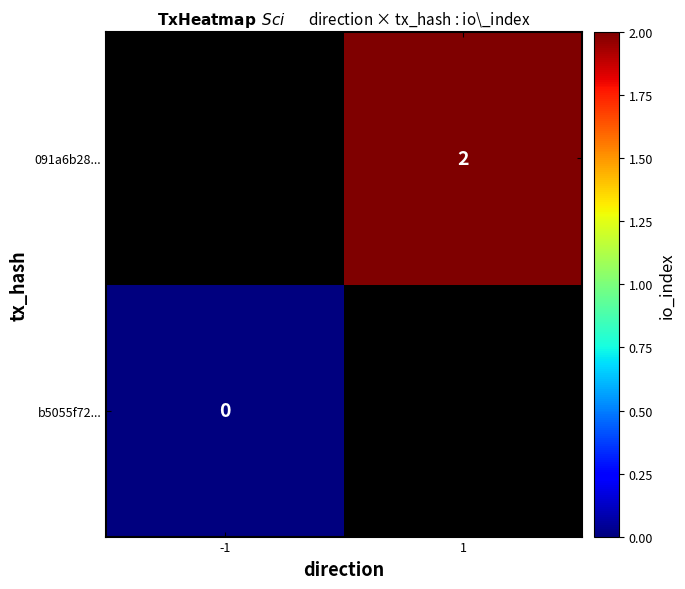

True or false: 091a6b28... has a value of 1 at 1.

False